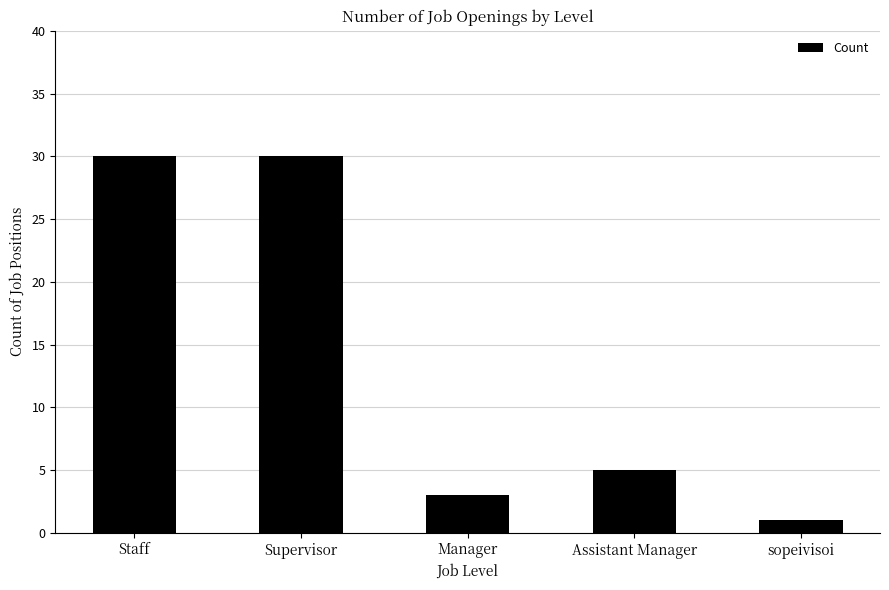

Reading right to left, transcribe all the data shown in this chart.

sopeivisoi=1	Assistant Manager=5	Manager=3	Supervisor=30	Staff=30